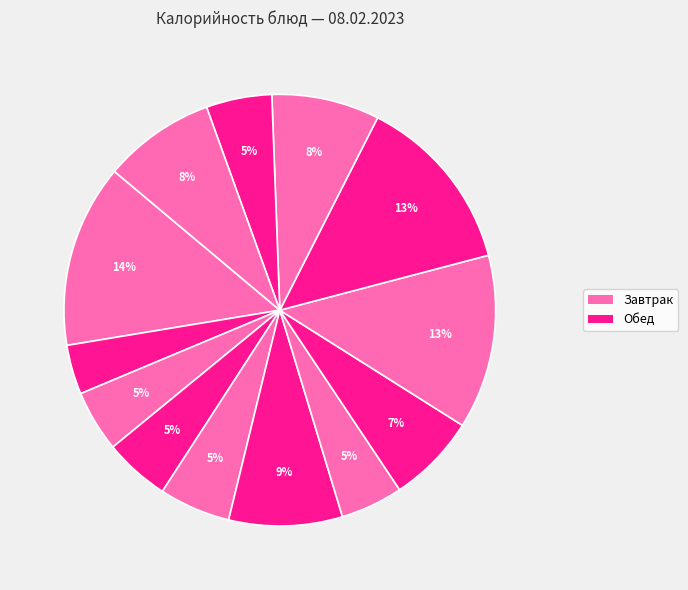

Which slice is the largest?

омлет натуральный с маслом